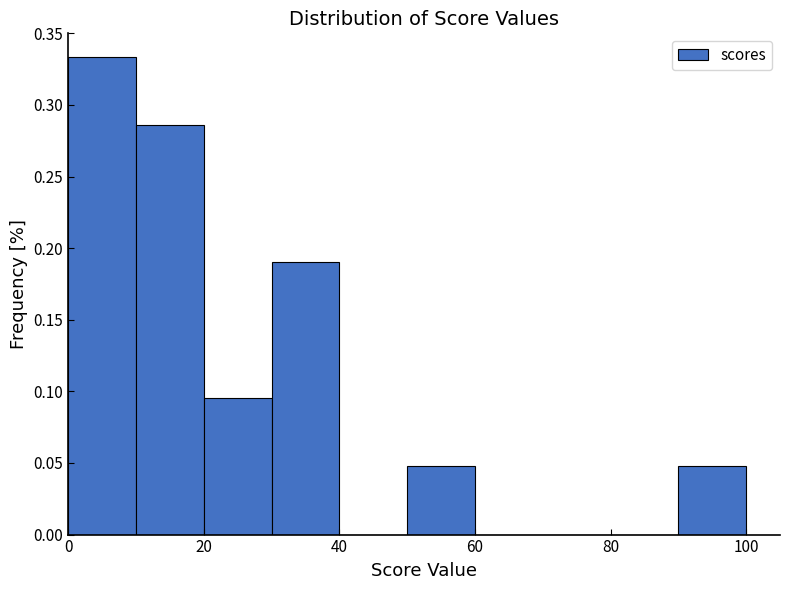

What is the height of the bar covering 10 to 20 on the x-axis? The values are not printed on the chart, so give them approximately, as read against the axis.

0.285